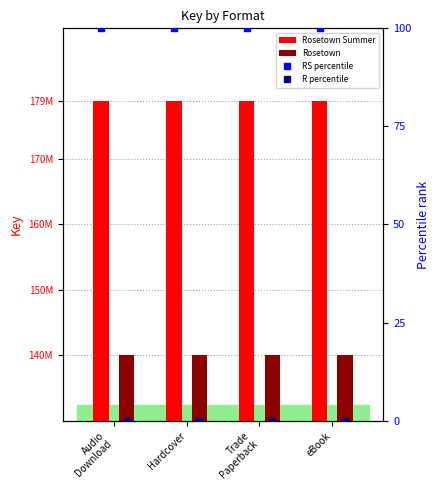

Between Hardcover and eBook, which is larger?

Hardcover